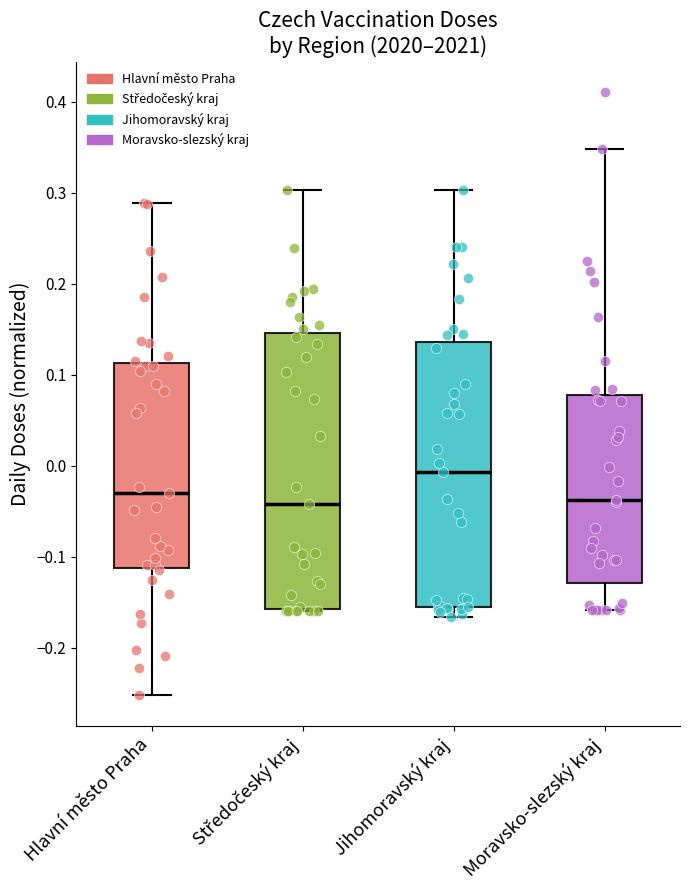

Where is the upper edge of the box for Jihomoravský kraj on the y-axis? The values are not printed on the chart, so give them approximately, as read against the axis.

0.14